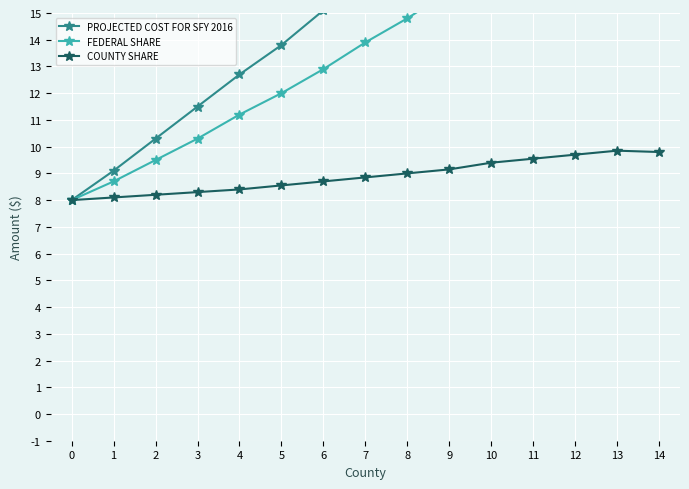

What is the difference between the FEDERAL SHARE values at 2 and 13?

10.5